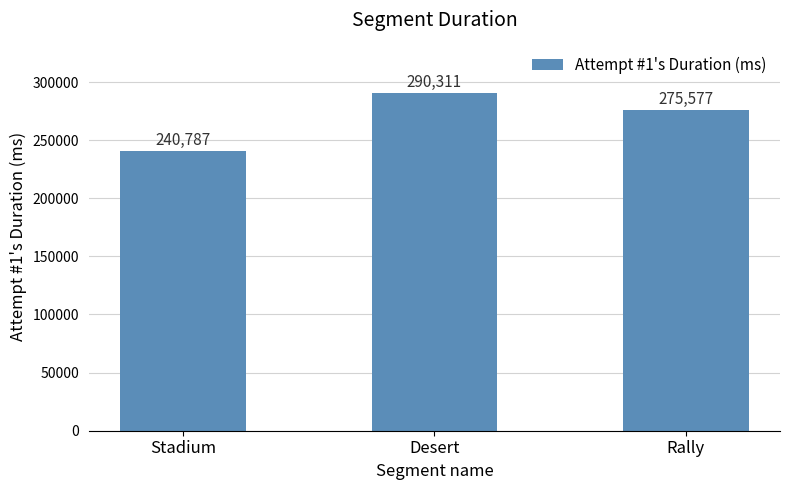

Read the value at Desert.

290311